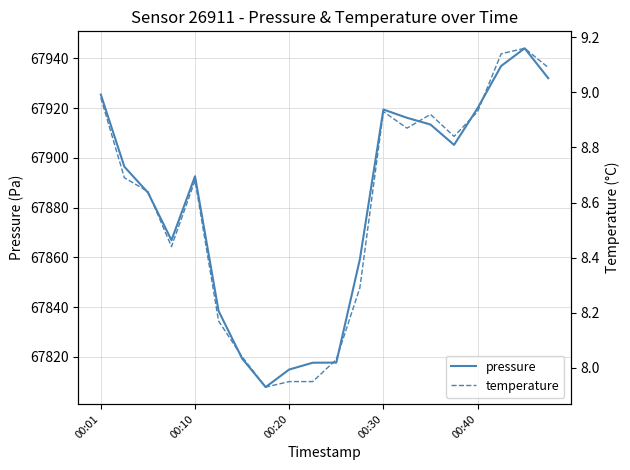

What are all the series names shown in the legend?

pressure, temperature